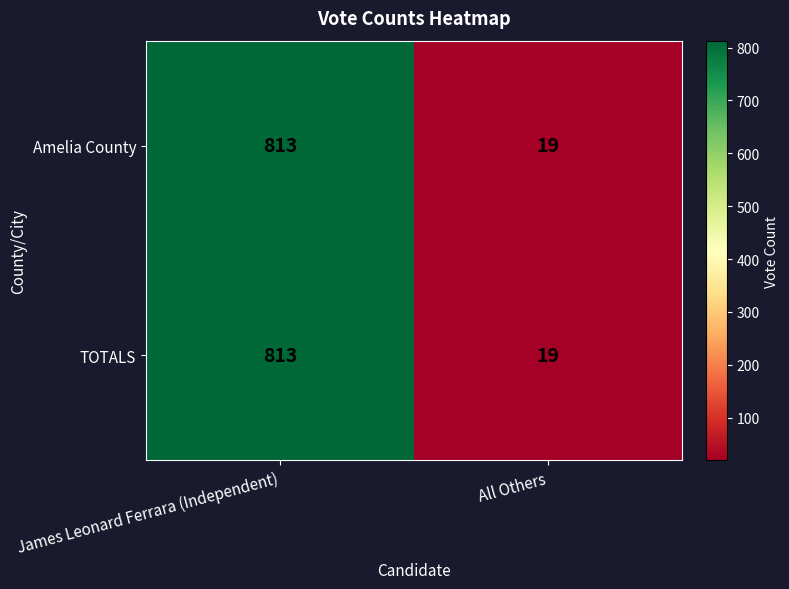

What is the total value across all series at James Leonard Ferrara (Independent)?

1626